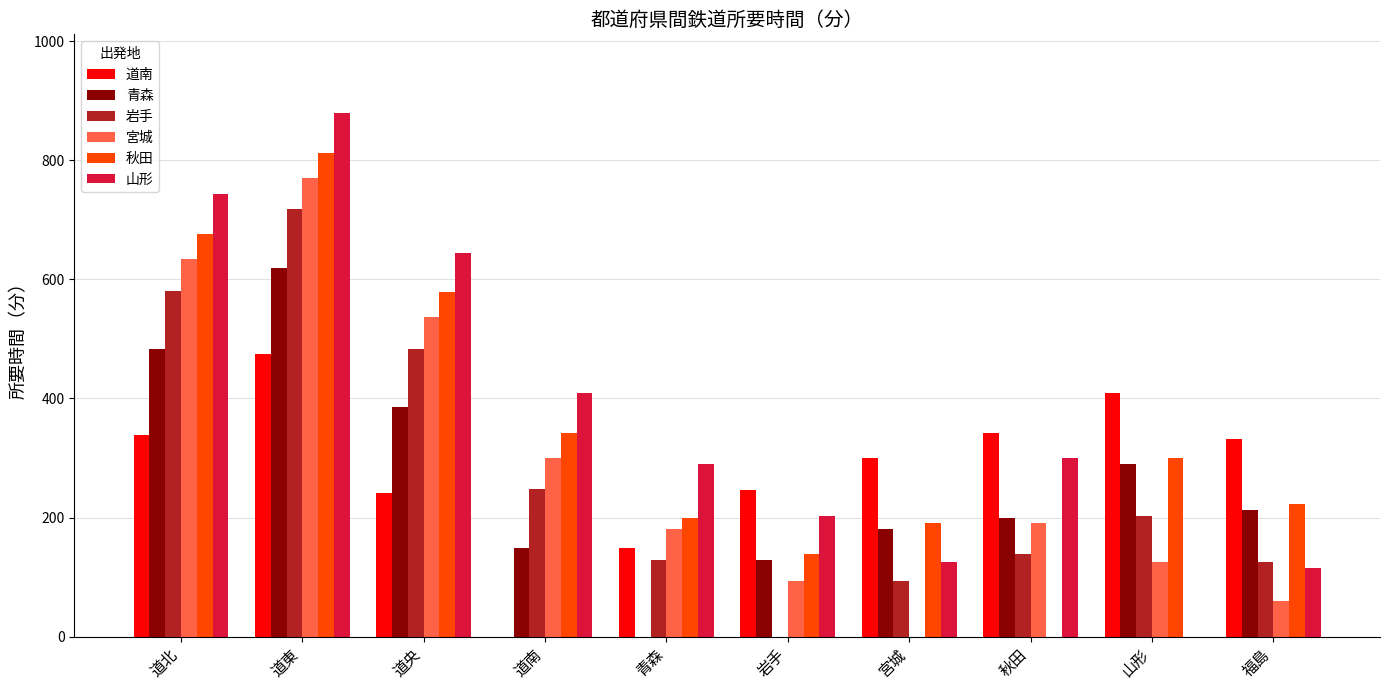

True or false: 秋田 has a value of 198.7 at 青森.

True